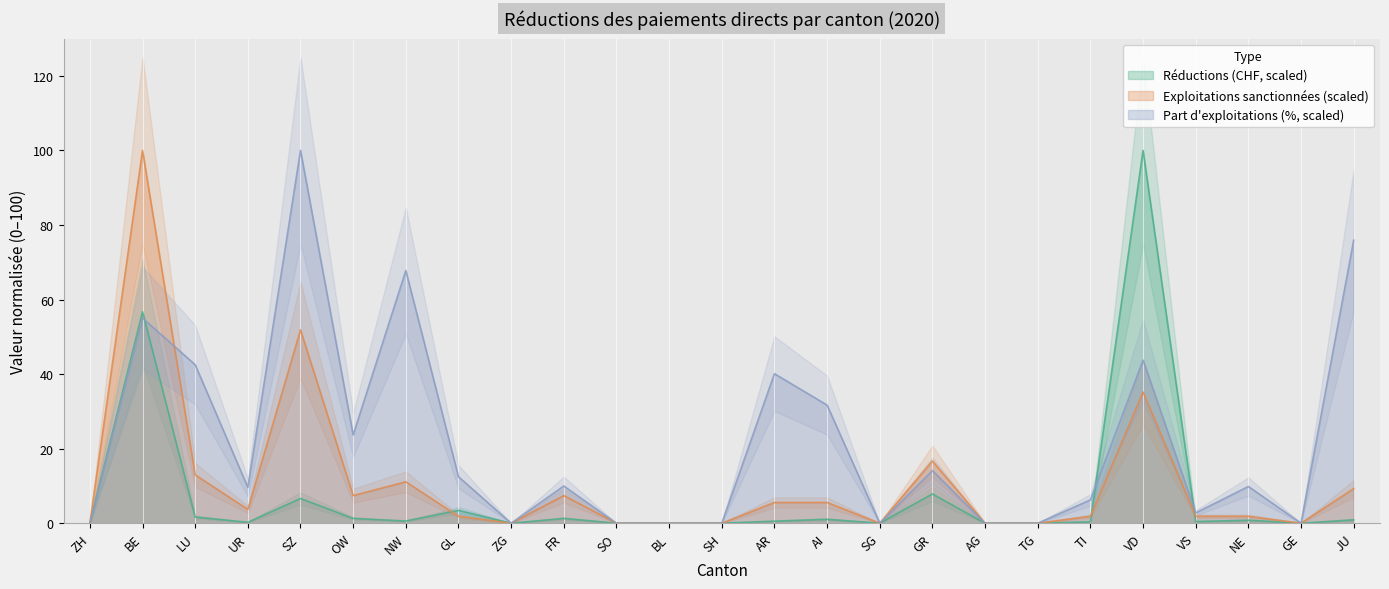

What is the maximum value shown in the chart?

100.0